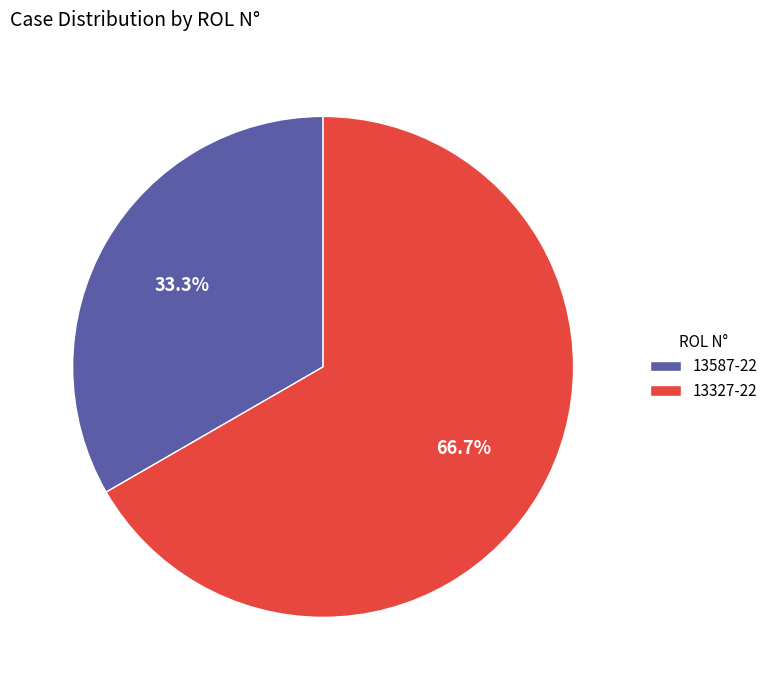

Approximately how many times larger is the value at 13587-22 compared to 13327-22?

0.5